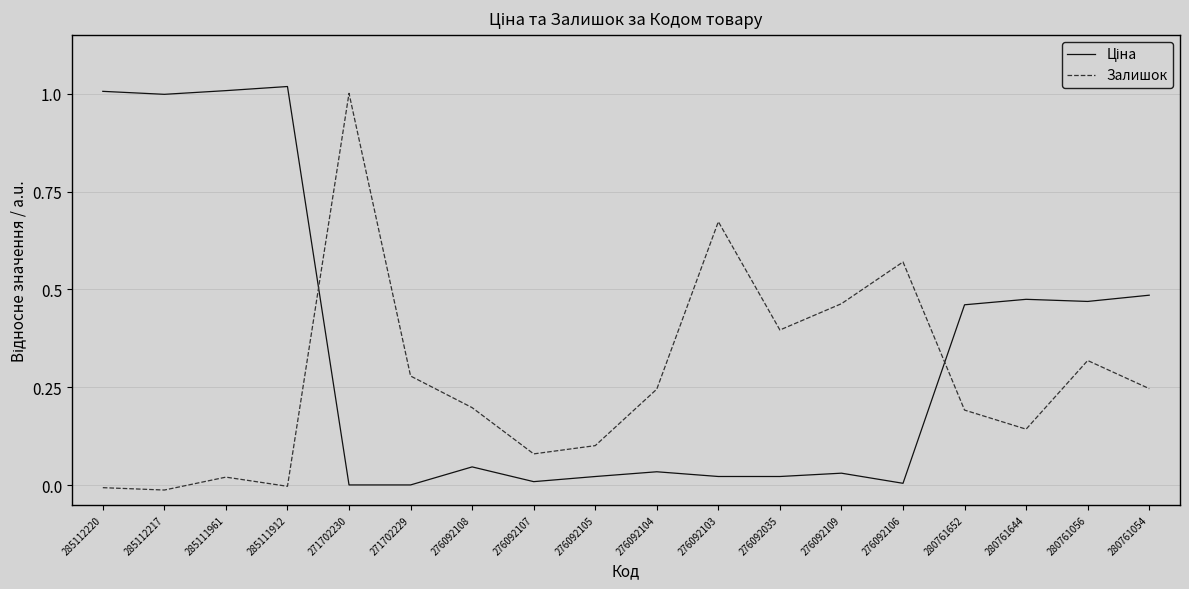

Is it true that Залишок equals 0.1 at 280761056?

False